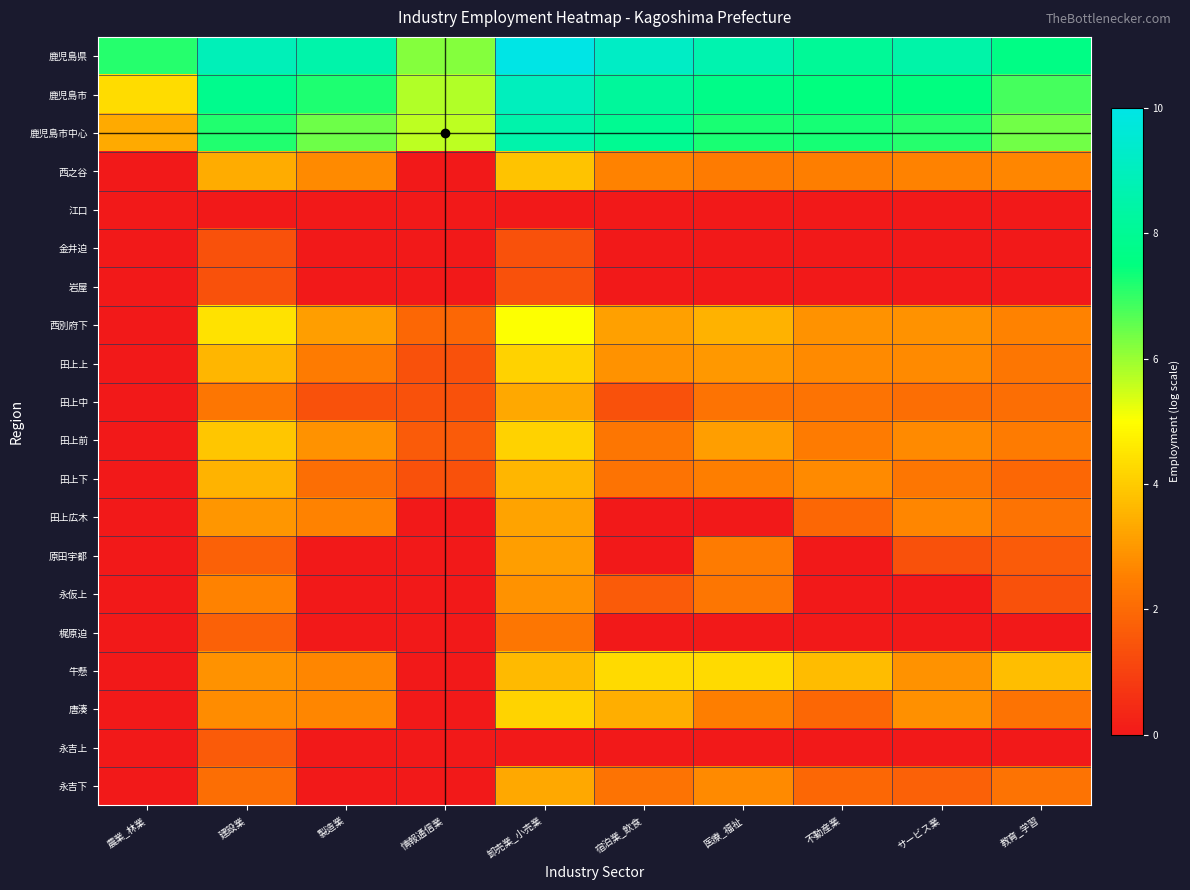

Which category has the lowest value across all series?

農業_林業